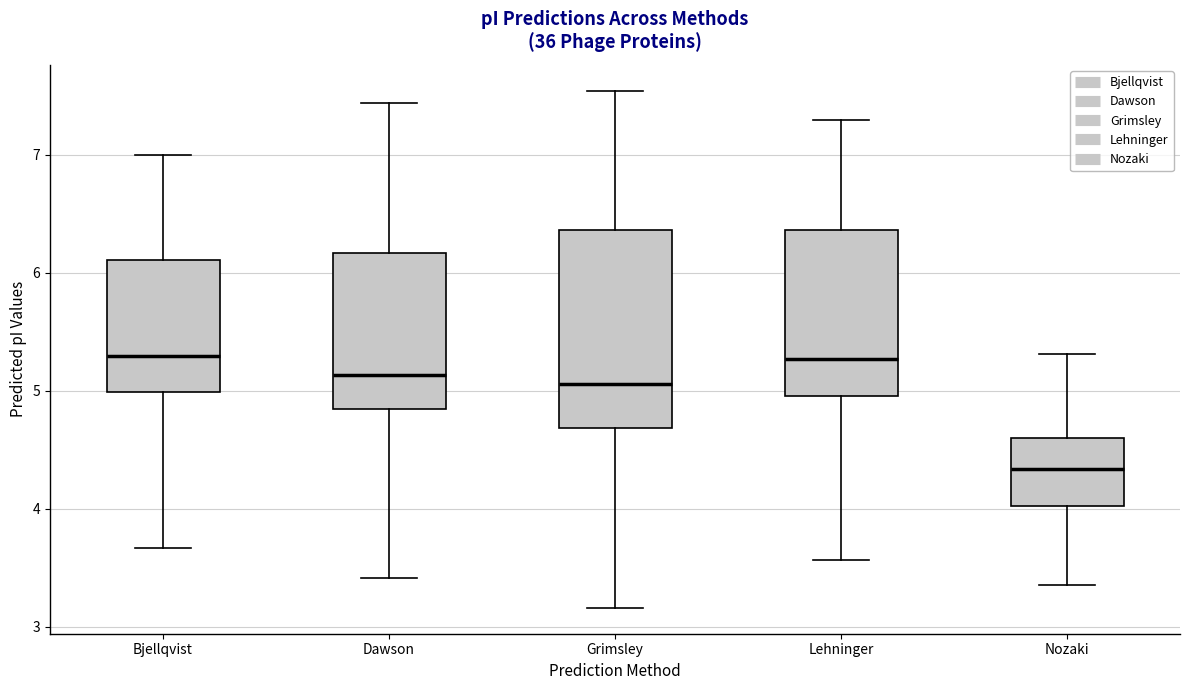

Where does the upper whisker of the box for Dawson end on the y-axis? The values are not printed on the chart, so give them approximately, as read against the axis.

7.4